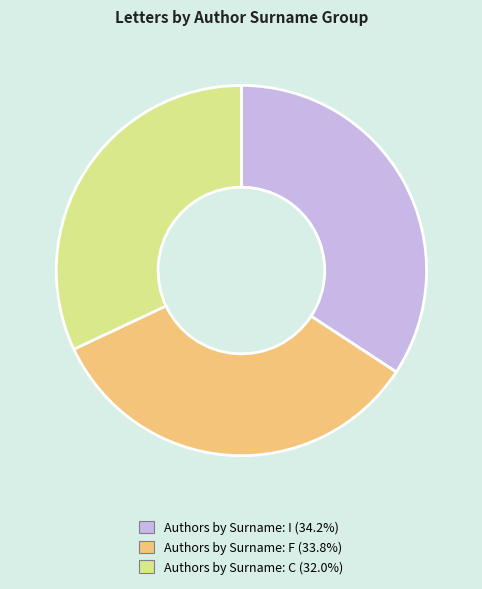

Combined, do Authors by Surname: F and Authors by Surname: C account for over 50%?

Yes